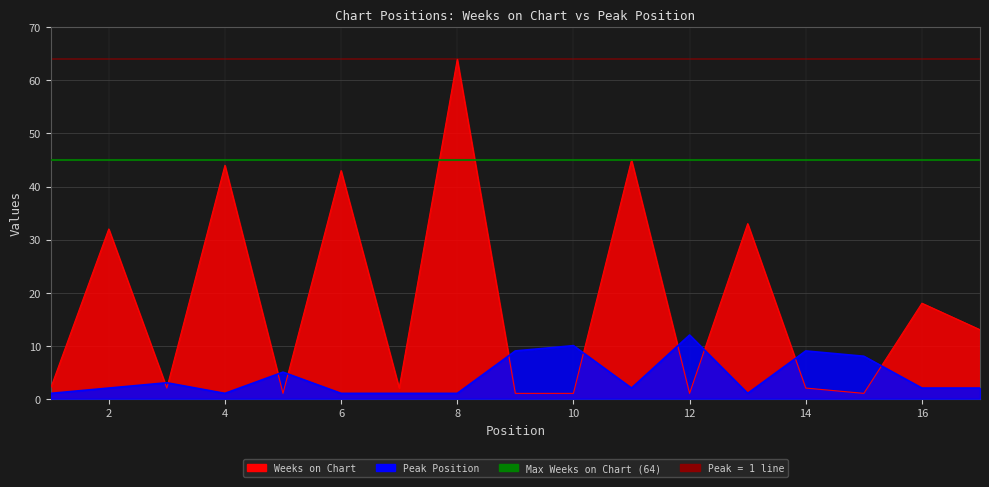

What is the sum of the Peak Position values at 4 and 16?

3